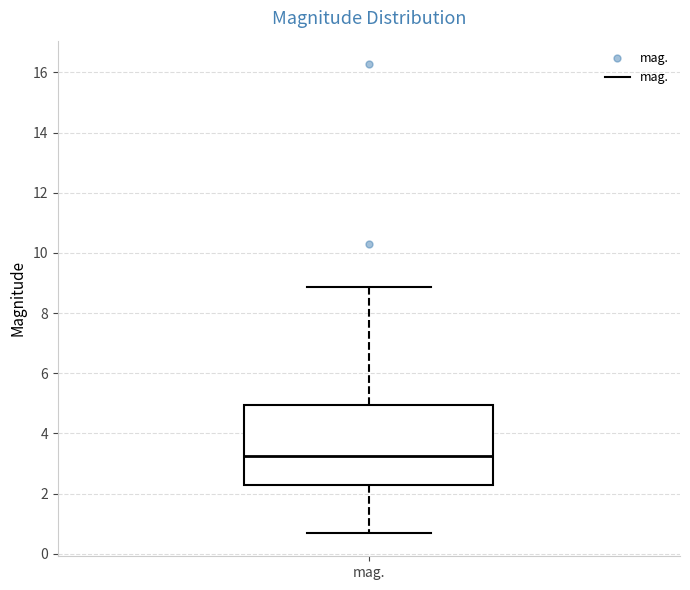

Where is the lower edge of the box for mag. on the y-axis? The values are not printed on the chart, so give them approximately, as read against the axis.

2.2